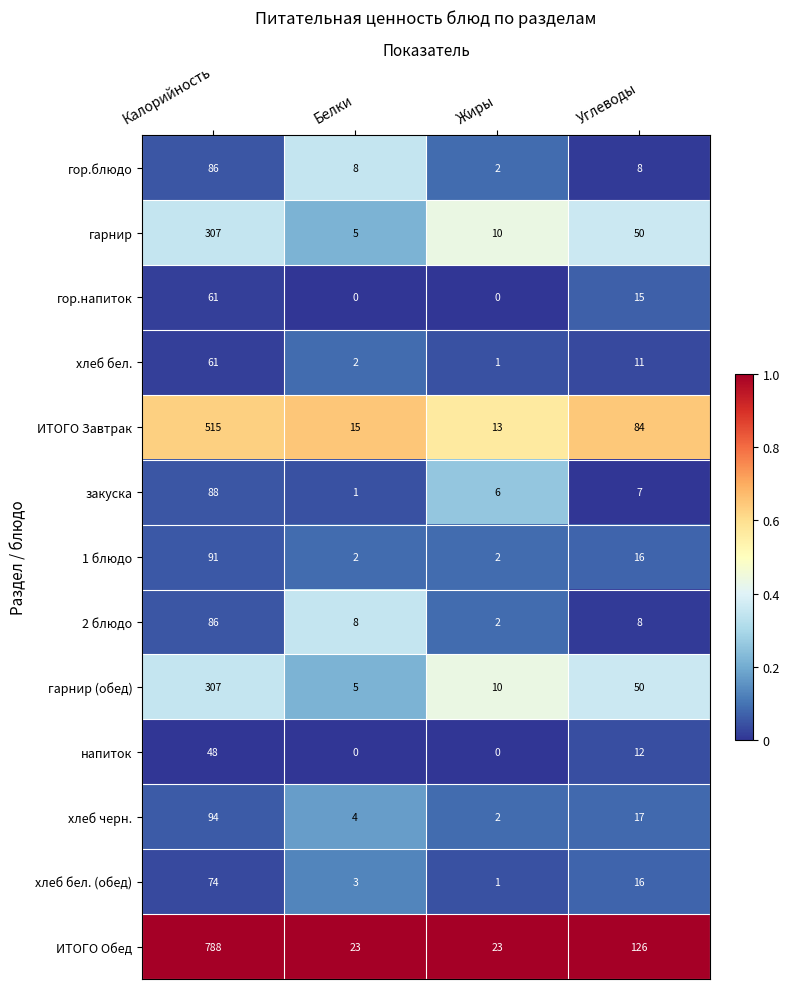

Count the number of categories in the chart.

4